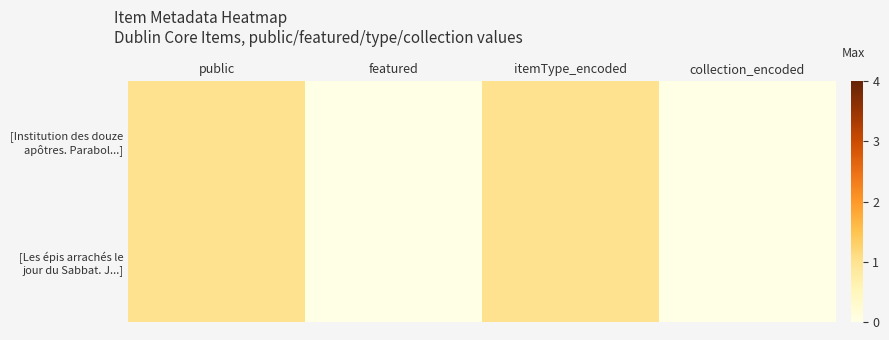

Reading left to right, extract all data points from this chart.

[Institution des douze apôtres. Parabol...]: public=1	featured=0	itemType_encoded=1	collection_encoded=0
[Les épis arrachés le jour du Sabbat. J...]: public=1	featured=0	itemType_encoded=1	collection_encoded=0